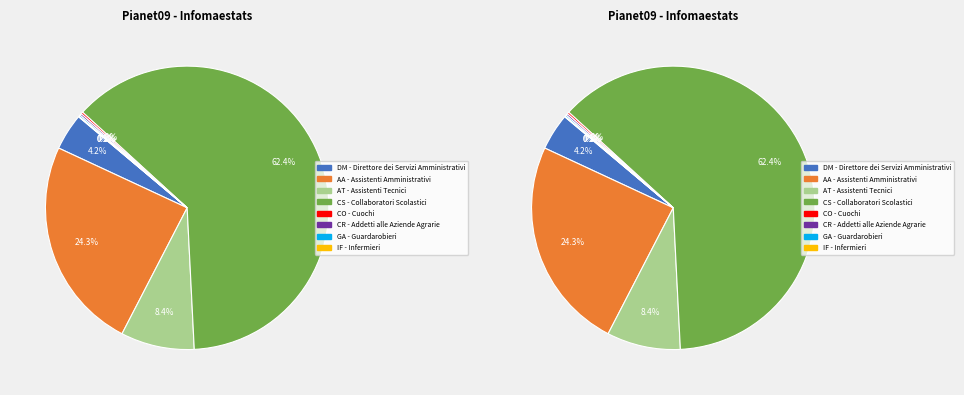

Combined, do IF and DM account for over 50%?

No